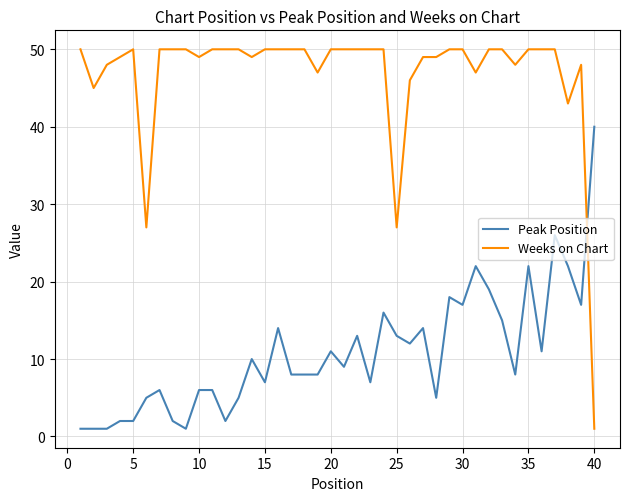

How many lines are shown in the chart?

2